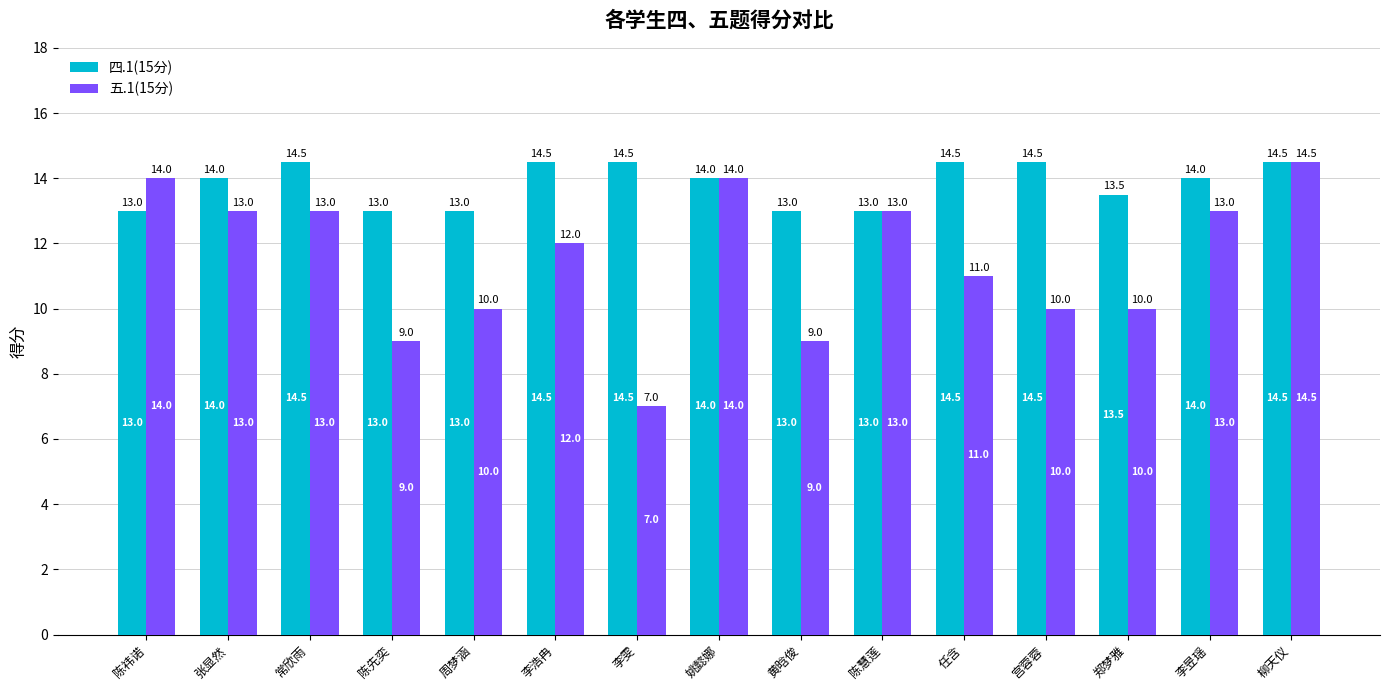

True or false: 四.1(15分) has a value of 13.5 at 郑梦雅.

True